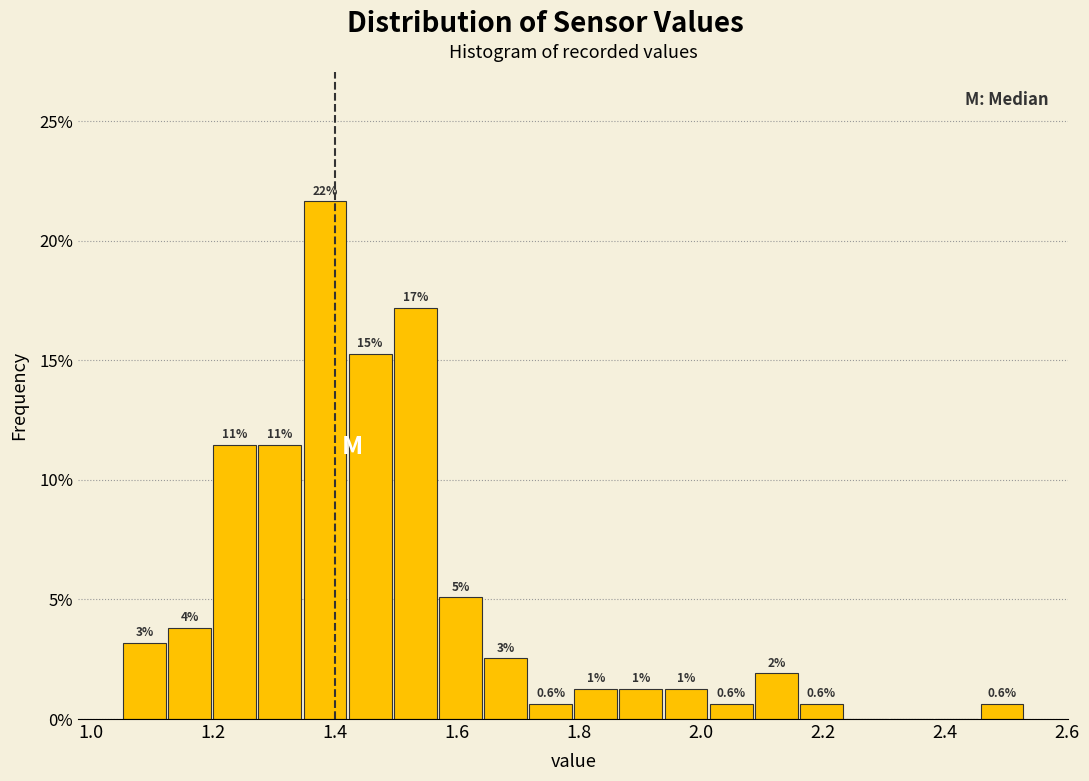

Around what value on the x-axis is the tallest bar? Give the approximate position of its centre, as read against the axis.

1.38